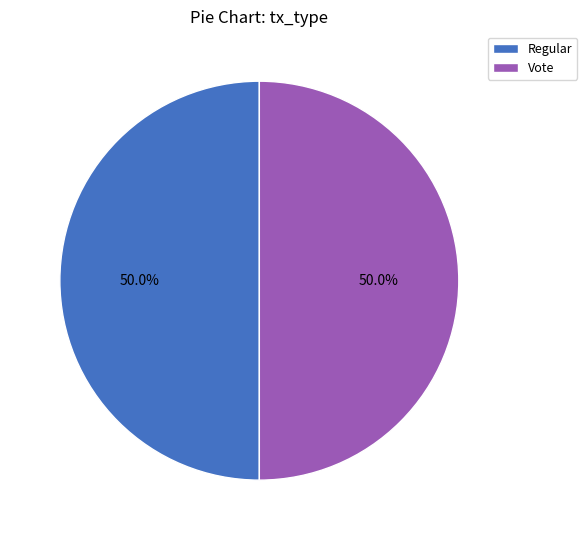

To the nearest percent, what is the combined percentage of Regular and Vote?

100%